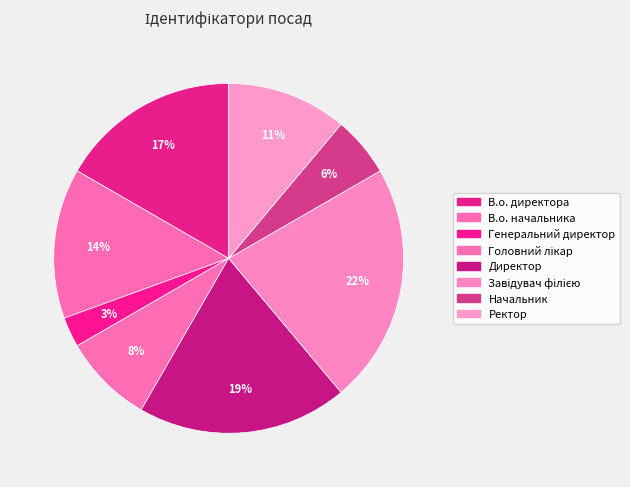

What is the largest slice in the pie chart?

Завідувач філією